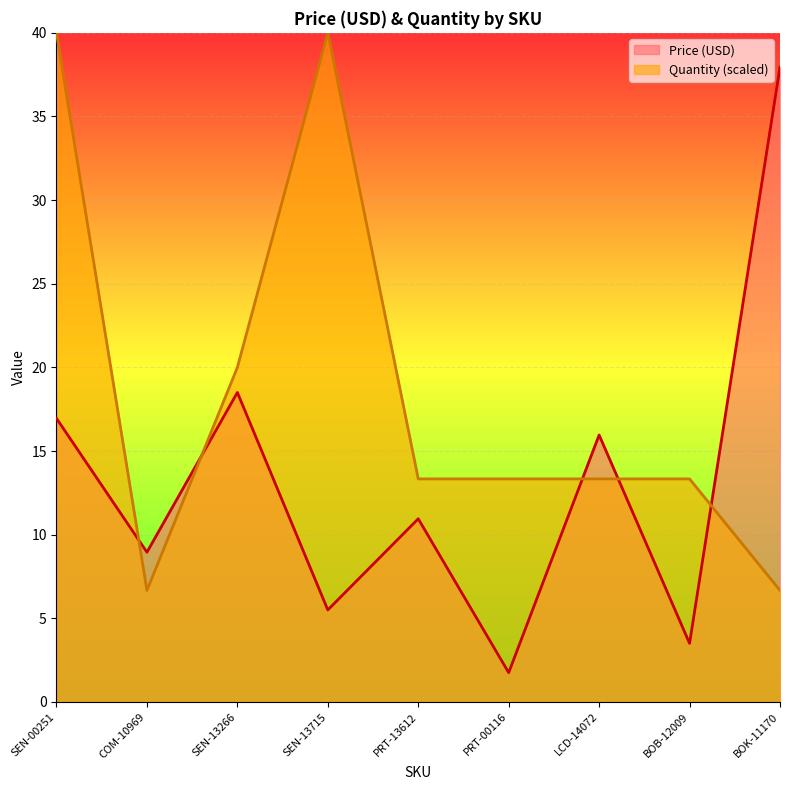

How many times do Quantity and Price (USD) cross each other?

5